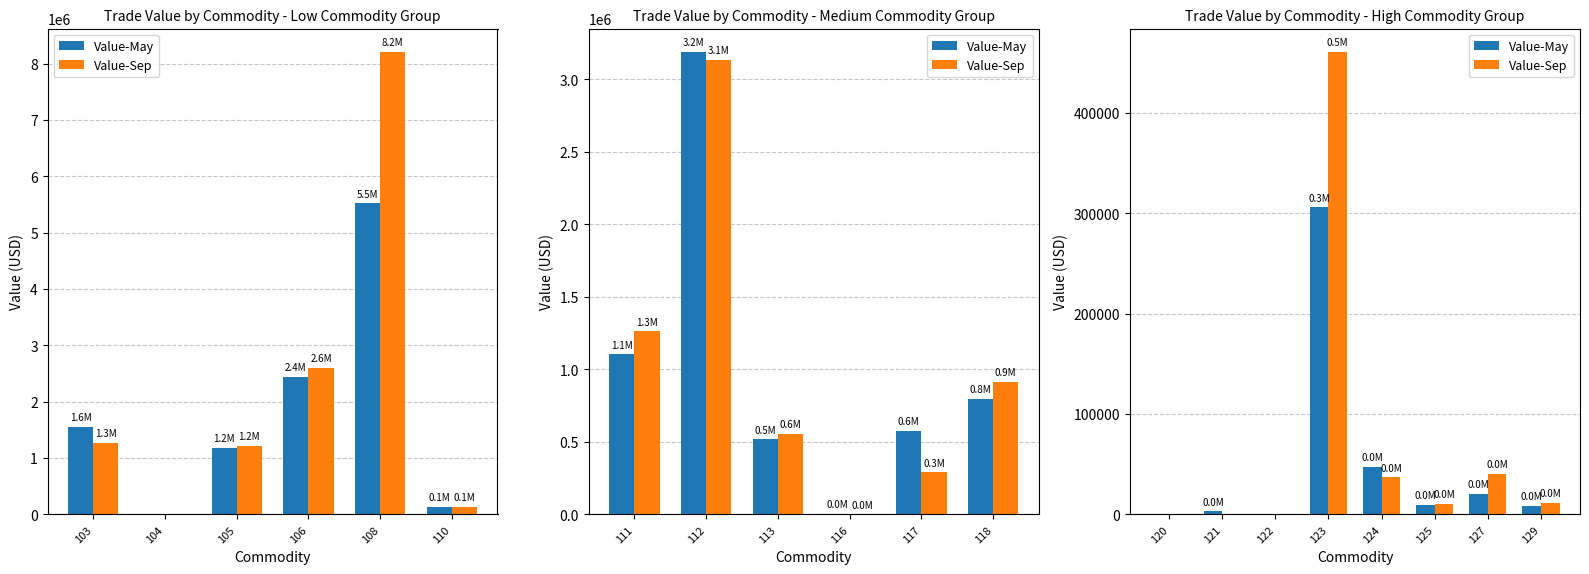

At 123, list the series in order from smallest to largest.

Value-May, Value-Sep